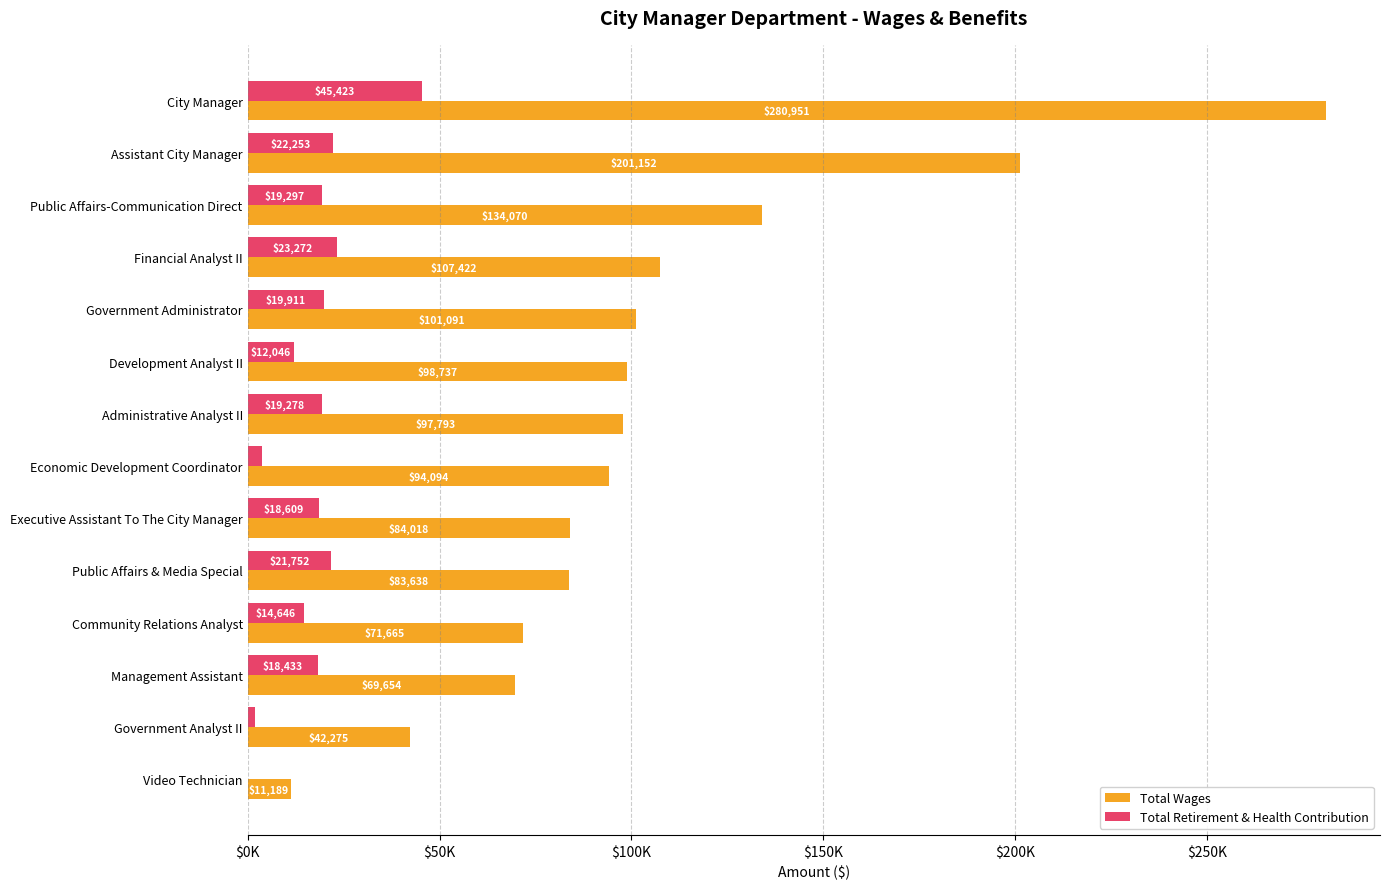

What is the maximum value shown in the chart?

280951